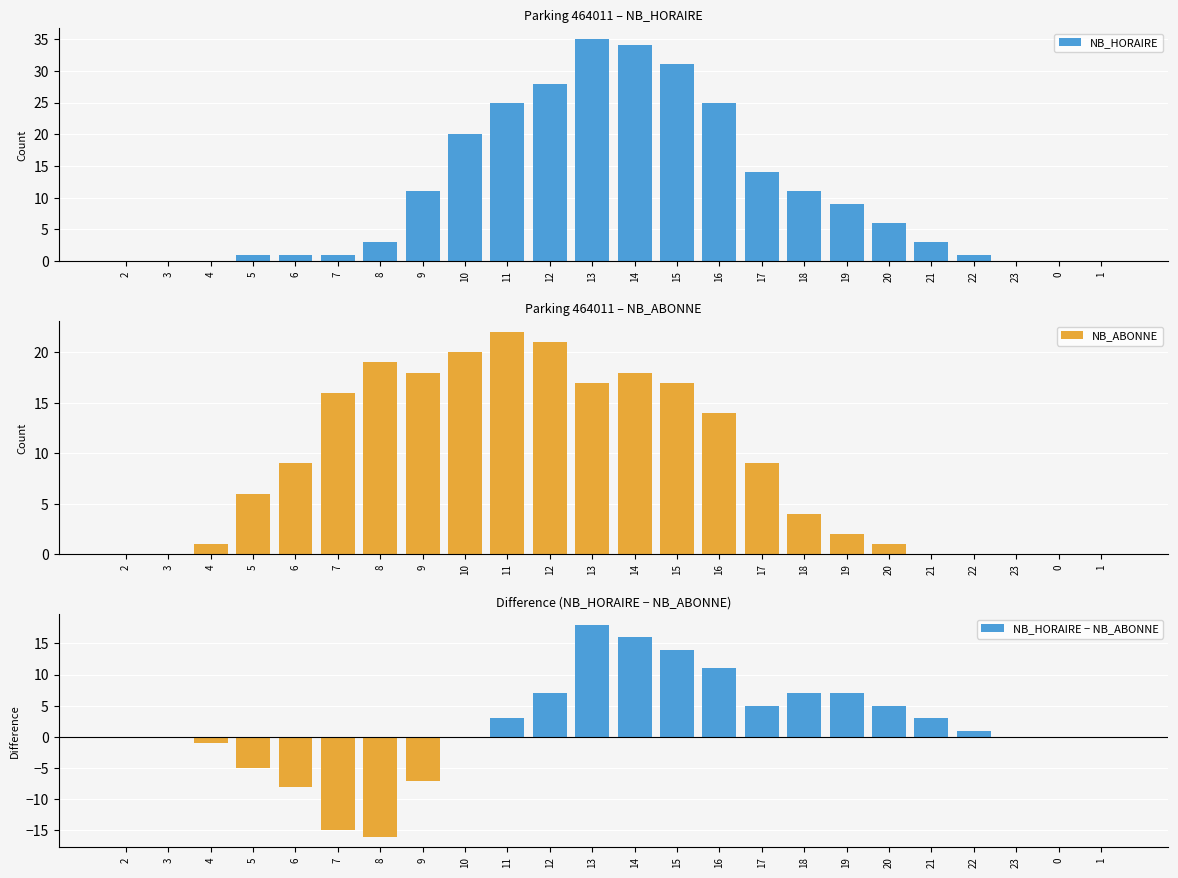

How many values in NB_HORAIRE − NB_ABONNE are above zero?

12